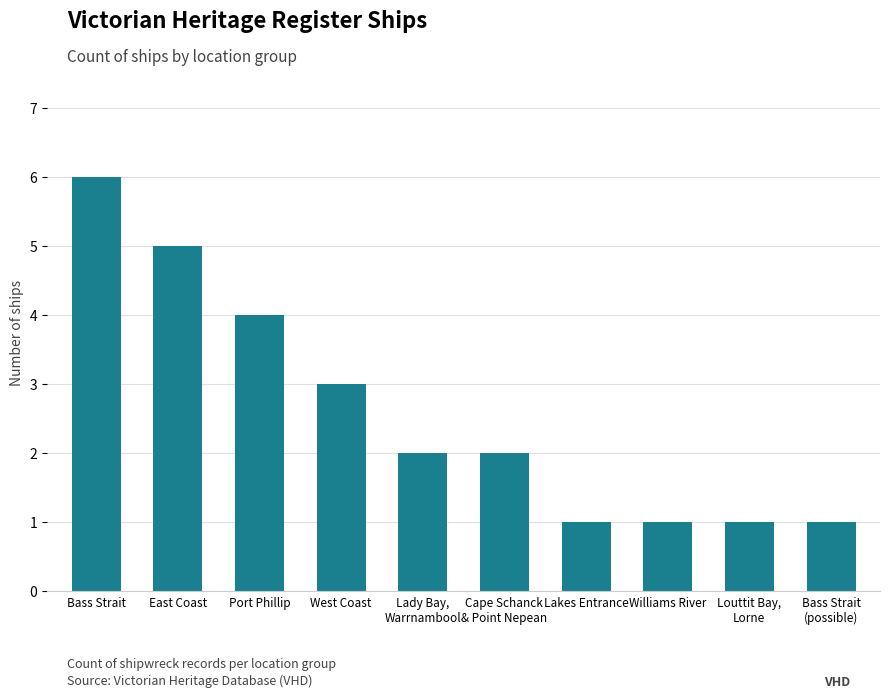

How many bars are there in total?

10